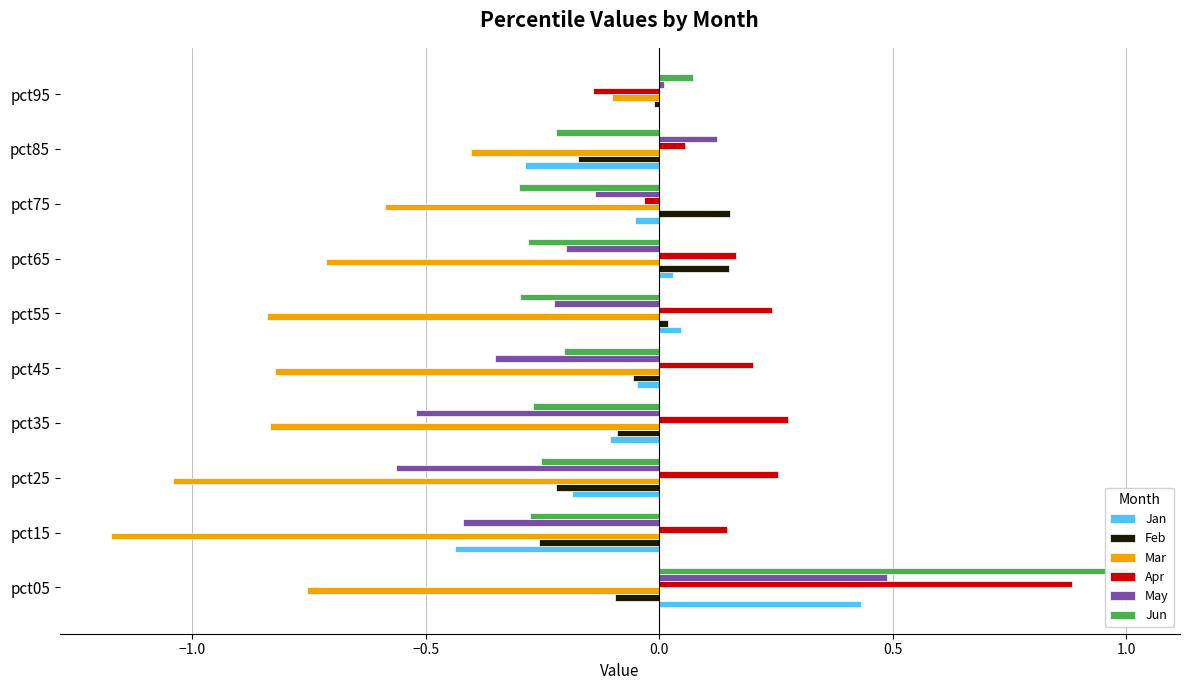

Rank the series by their maximum value, from lowest to highest.

Mar, Feb, Jan, May, Apr, Jun